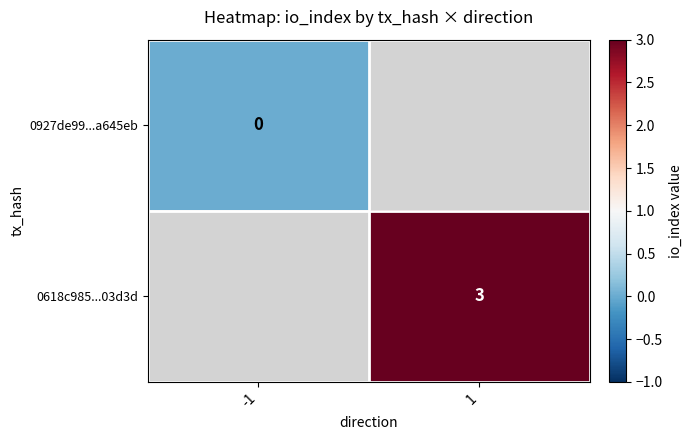

The 0618c985...03d3d series shows 3 at 1. True or false?

True